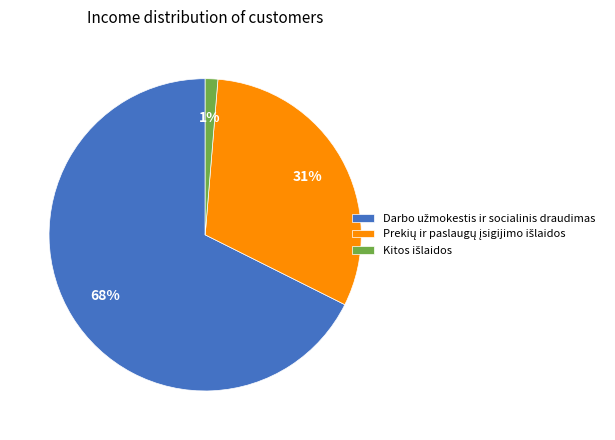

To the nearest percent, what is the average slice percentage?

33%